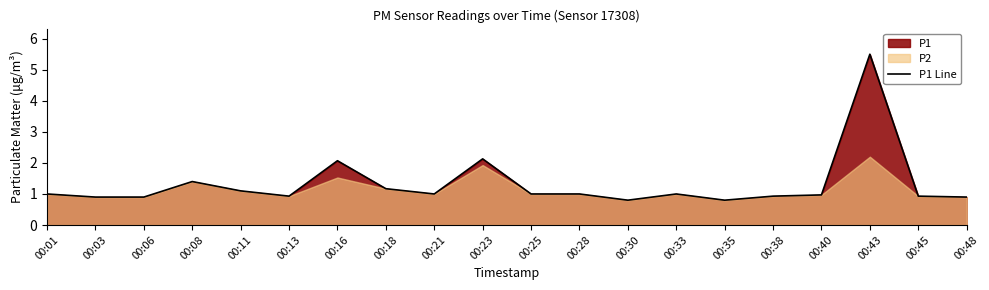

How many lines are shown in the chart?

1